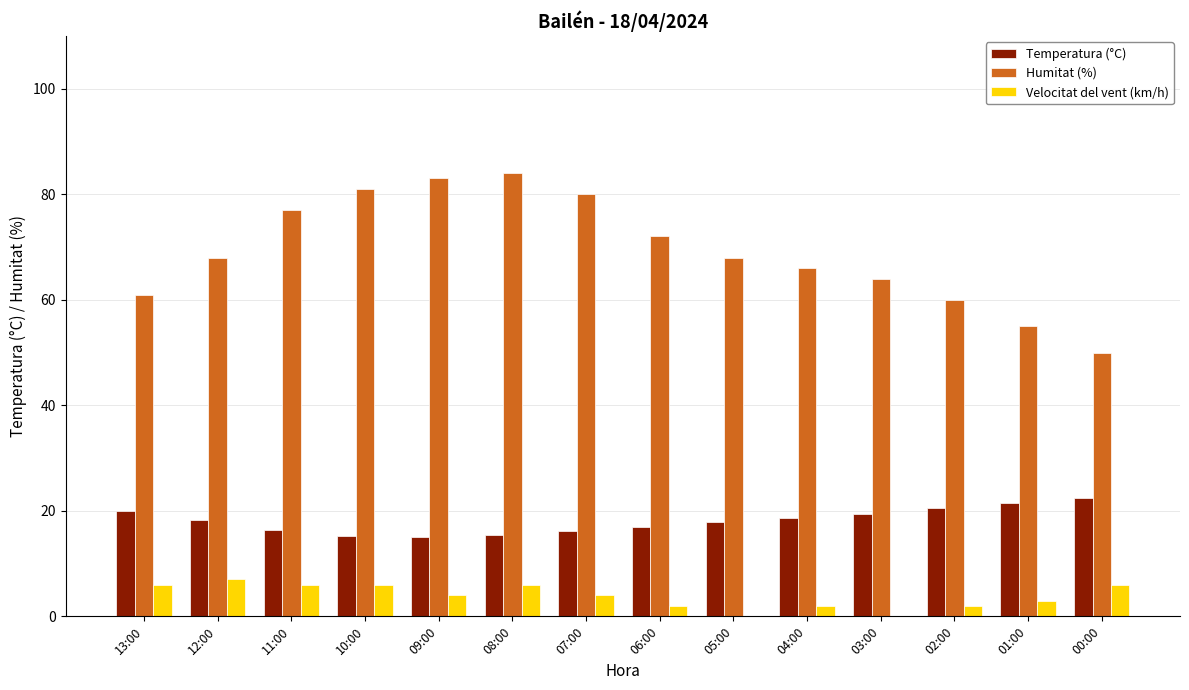

Is the value of Velocitat del vent (km/h) at 01:00 greater than the value of Humitat (%) at 07:00?

No